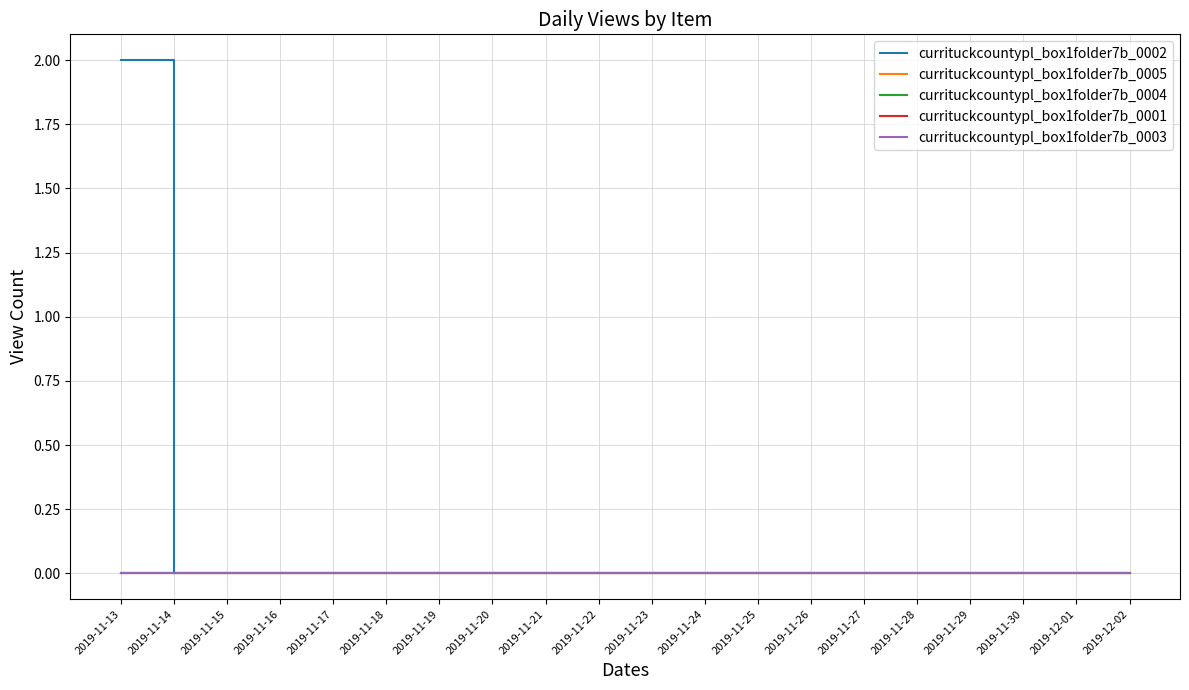

Where is currituckcountypl_box1folder7b_0004 nearest to the value 0?

2019-11-13